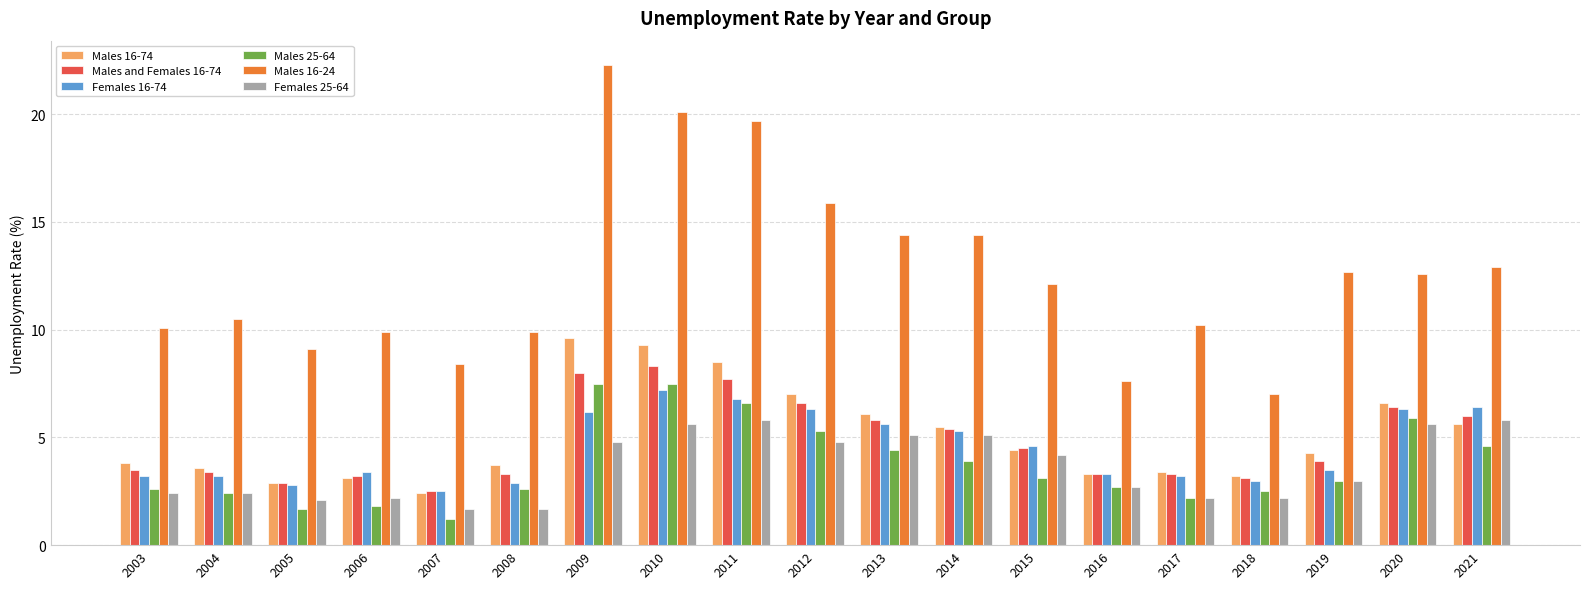

What is the sum of all Females 16-74 values?

85.7